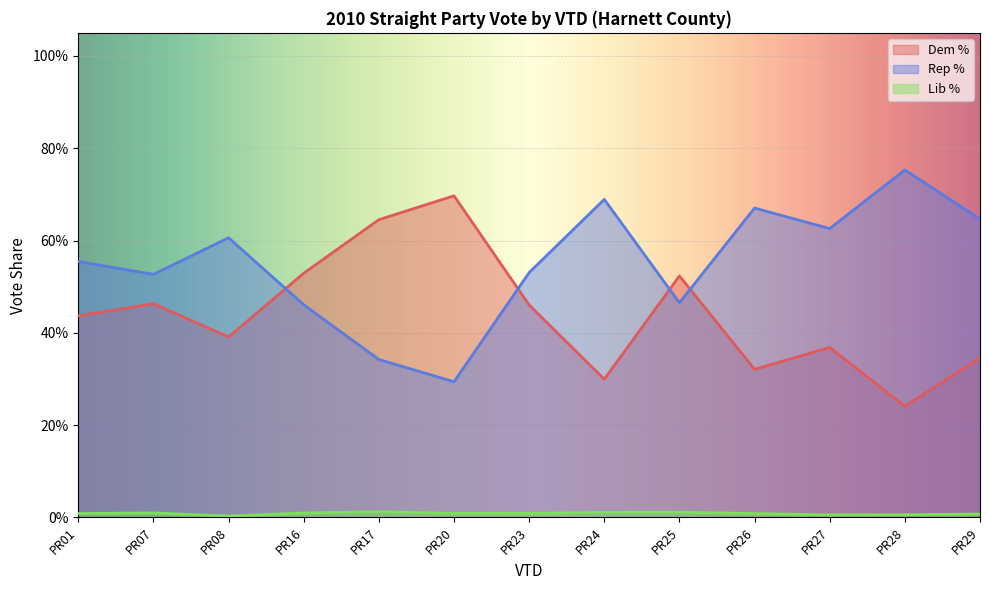

What is the total value across all series at PR26?

1.0